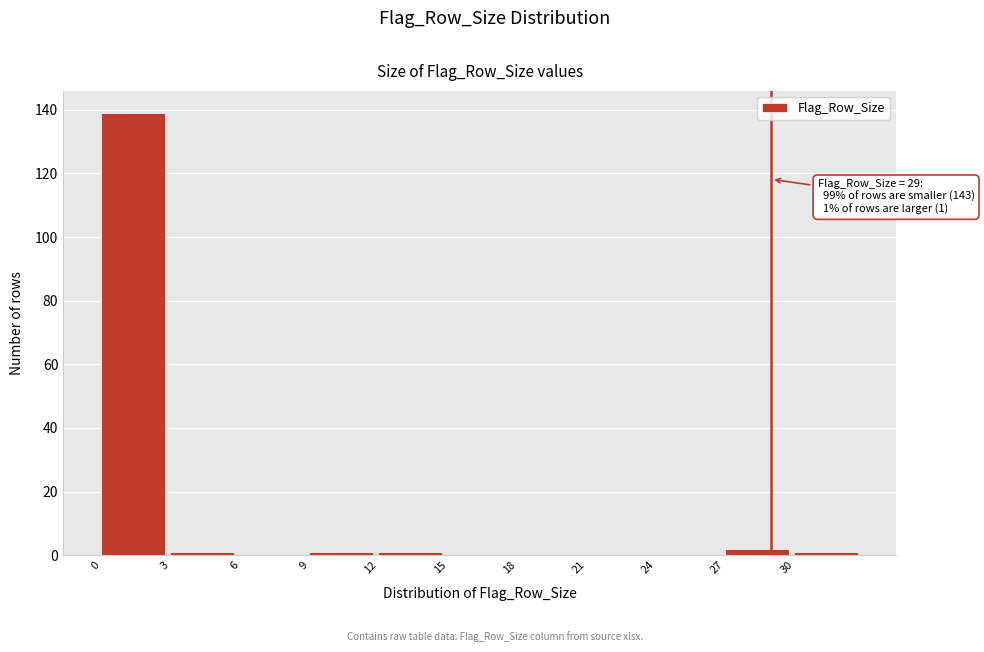

Which range on the x-axis has the tallest bar?

0 to 3